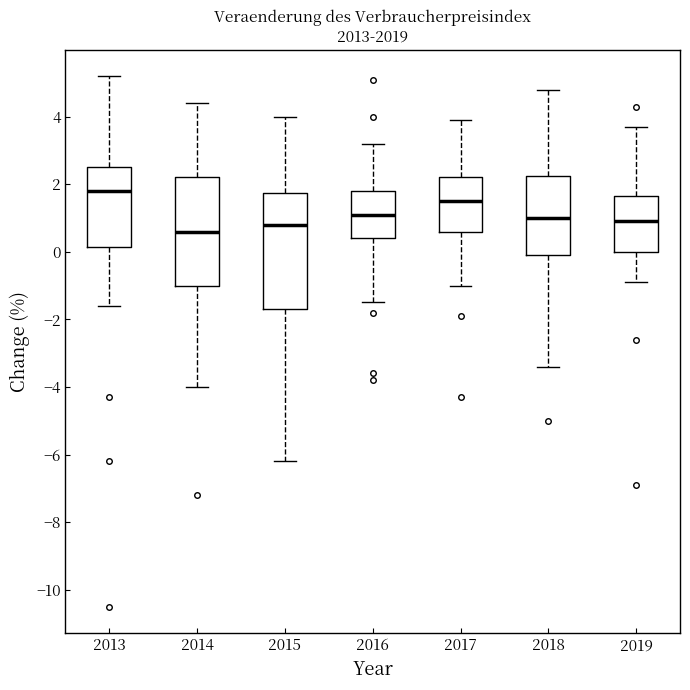

Where does the median line of the box at x = 2017 sit on the y-axis? The values are not printed on the chart, so give them approximately, as read against the axis.

1.6